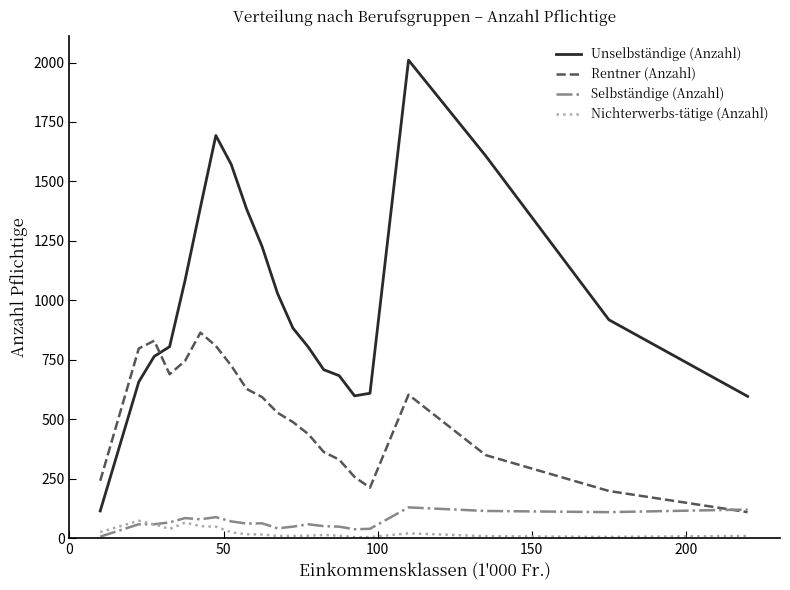

Which series has the largest total across all categories?

Unselbständige (Anzahl)